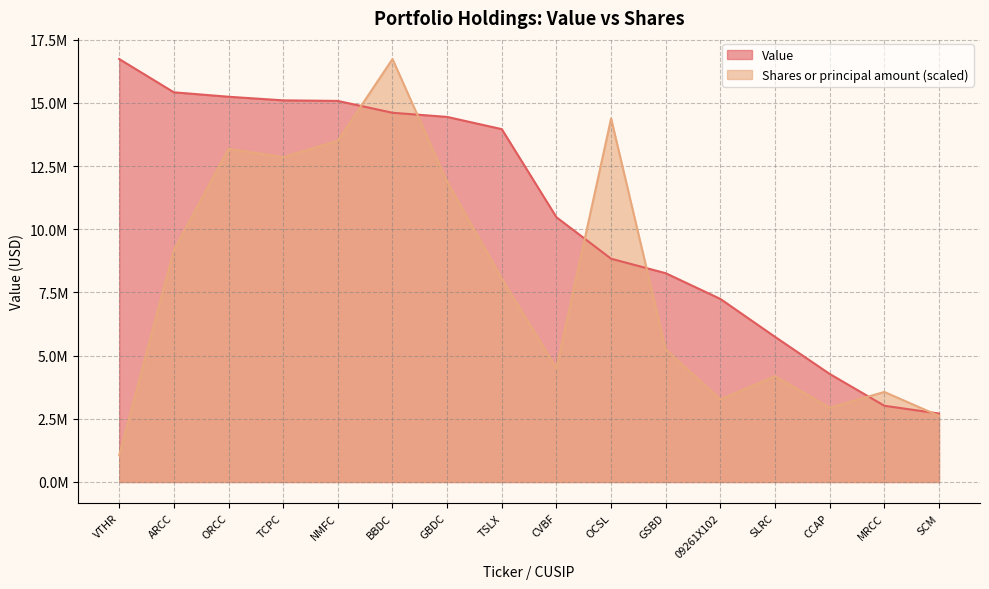

List the series in order of their peak value, highest first.

Value, Shares or principal amount